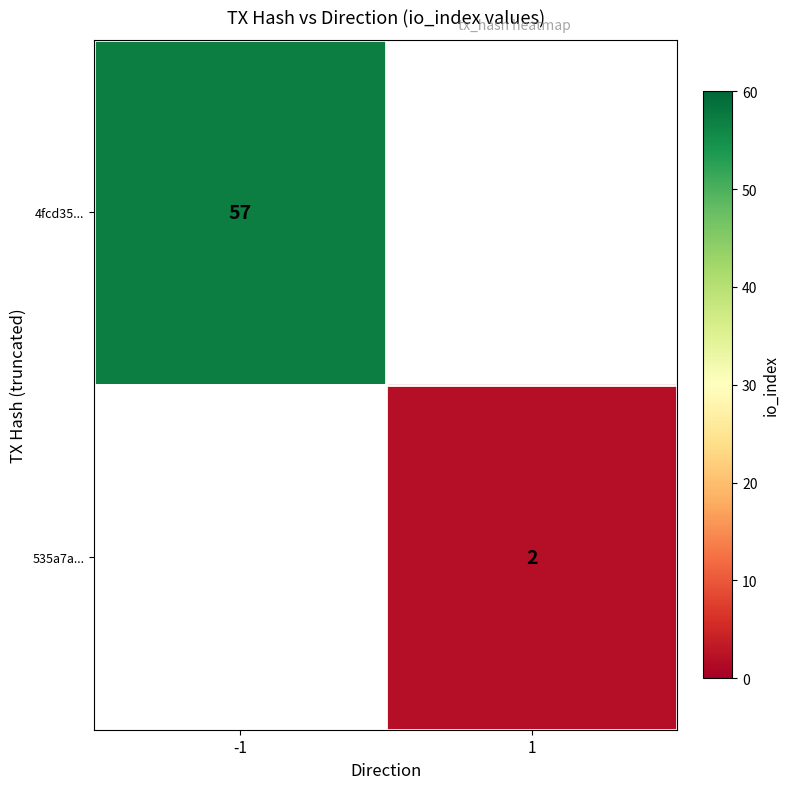

Is it true that 4fcd35... equals 88 at -1?

False